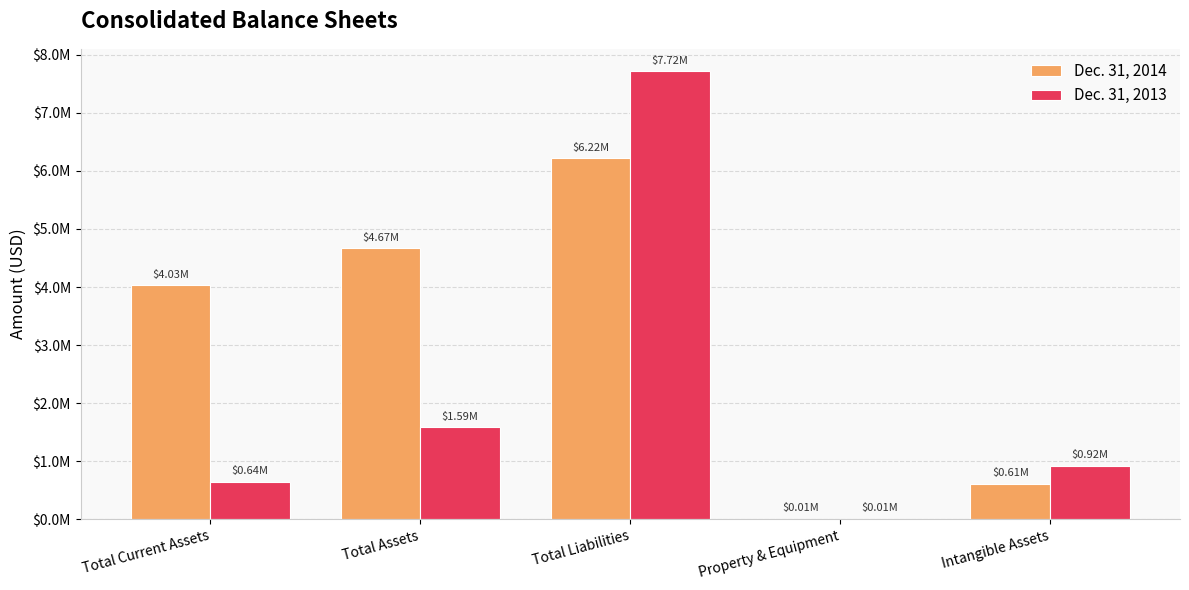

Are the bars horizontal?

No